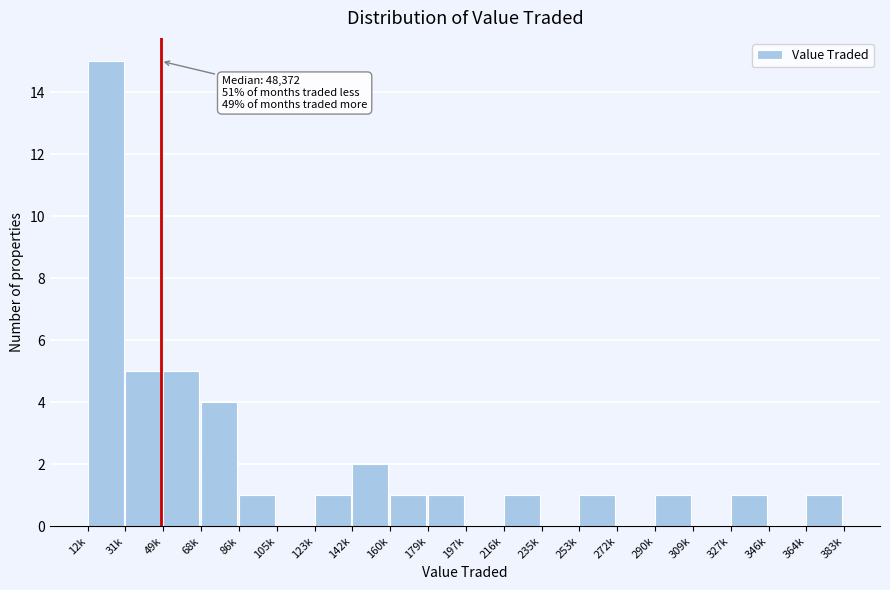

Reading left to right, extract all data points from this chart.

12k=15	31k=5	49k=5	68k=4	86k=1	105k=0	123k=1	142k=2	160k=1	179k=1	197k=0	216k=1	235k=0	253k=1	272k=0	290k=1	309k=0	327k=1	346k=0	364k=1